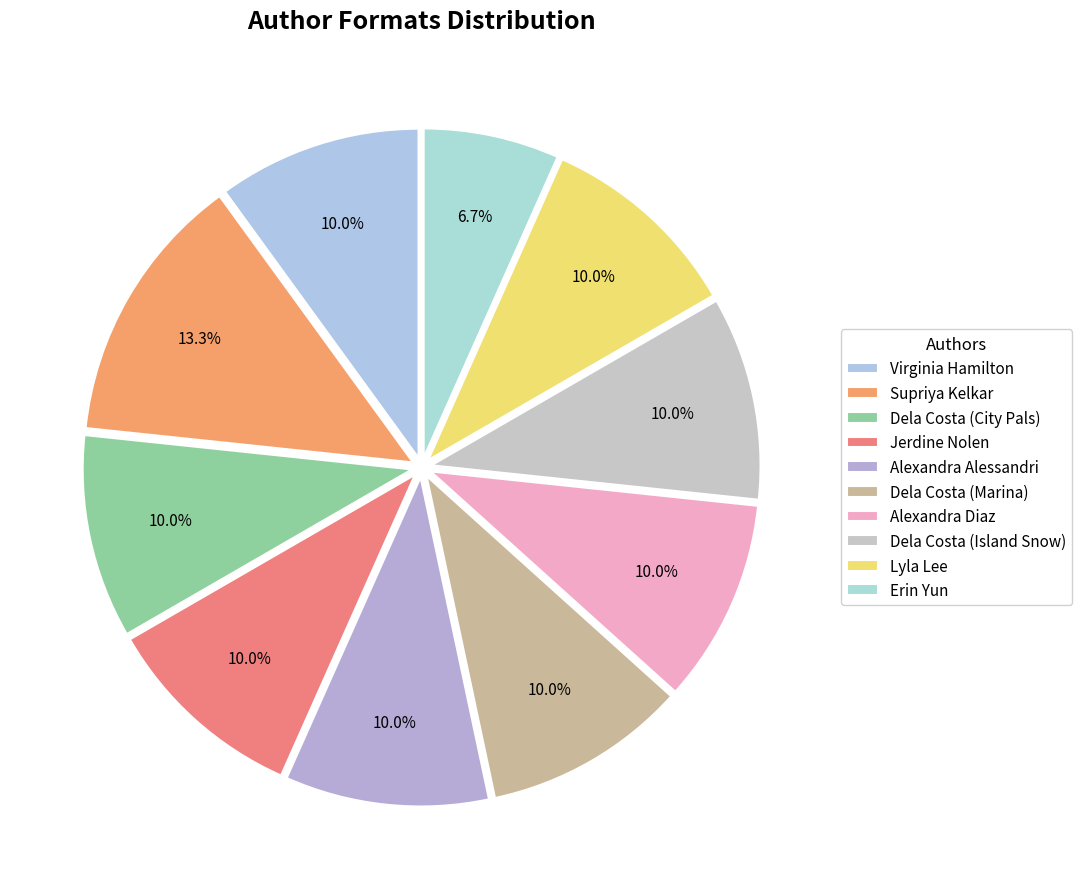

Count the number of slices in the pie.

10